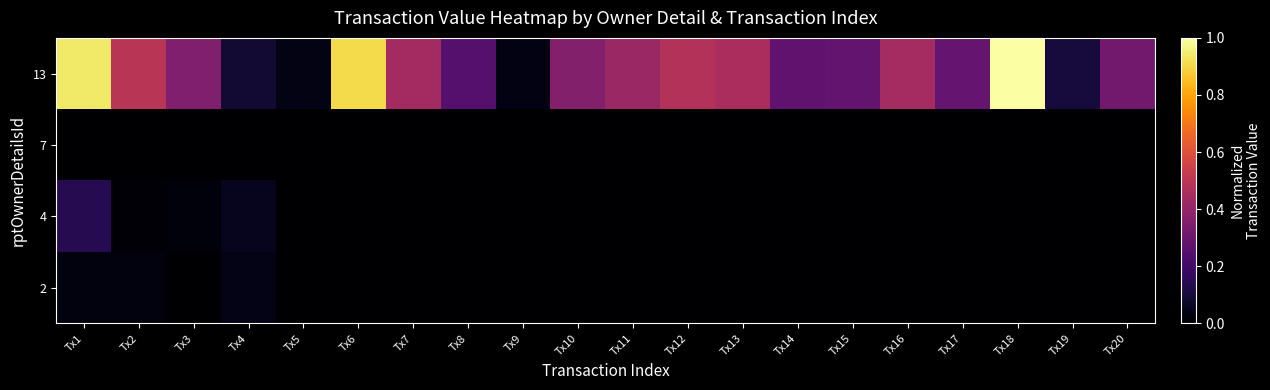

Reading right to left, what are all the values shown in this chart?

2: Tx20=0.0	Tx19=0.0	Tx18=0.0	Tx17=0.0	Tx16=0.0	Tx15=0.0	Tx14=0.0	Tx13=0.0	Tx12=0.0	Tx11=0.0	Tx10=0.0	Tx9=0.0	Tx8=0.0	Tx7=0.0	Tx6=0.0	Tx5=0.0	Tx4=0.0	Tx3=0.0	Tx2=0.0	Tx1=0.0
4: Tx20=0.0	Tx19=0.0	Tx18=0.0	Tx17=0.0	Tx16=0.0	Tx15=0.0	Tx14=0.0	Tx13=0.0	Tx12=0.0	Tx11=0.0	Tx10=0.0	Tx9=0.0	Tx8=0.0	Tx7=0.0	Tx6=0.0	Tx5=0.0	Tx4=0.1	Tx3=0.0	Tx2=0.0	Tx1=0.1
7: Tx20=0.0	Tx19=0.0	Tx18=0.0	Tx17=0.0	Tx16=0.0	Tx15=0.0	Tx14=0.0	Tx13=0.0	Tx12=0.0	Tx11=0.0	Tx10=0.0	Tx9=0.0	Tx8=0.0	Tx7=0.0	Tx6=0.0	Tx5=0.0	Tx4=0.0	Tx3=0.0	Tx2=0.0	Tx1=0.0
13: Tx20=0.3	Tx19=0.1	Tx18=1.0	Tx17=0.3	Tx16=0.4	Tx15=0.3	Tx14=0.3	Tx13=0.5	Tx12=0.5	Tx11=0.4	Tx10=0.4	Tx9=0.0	Tx8=0.2	Tx7=0.4	Tx6=0.9	Tx5=0.0	Tx4=0.1	Tx3=0.4	Tx2=0.5	Tx1=0.9